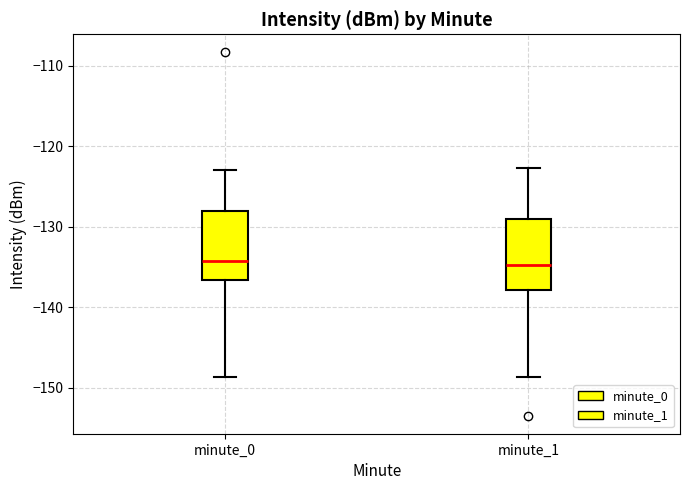

Reading left to right, transcribe this box plot: for each box, give where its median line is, the range the box spans, and where its two whiskers end, as read against the y-axis. The values are not printed on the chart, so give them approximately, as read against the axis.

minute_0: median -134, box -137 to -128, whiskers -149 to -123
minute_1: median -135, box -138 to -129, whiskers -149 to -123